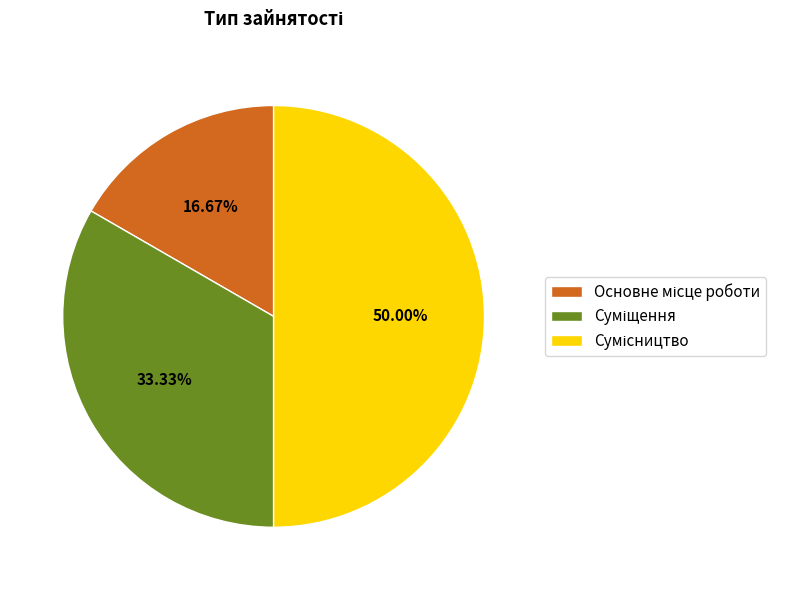

How many segments does this pie chart have?

3